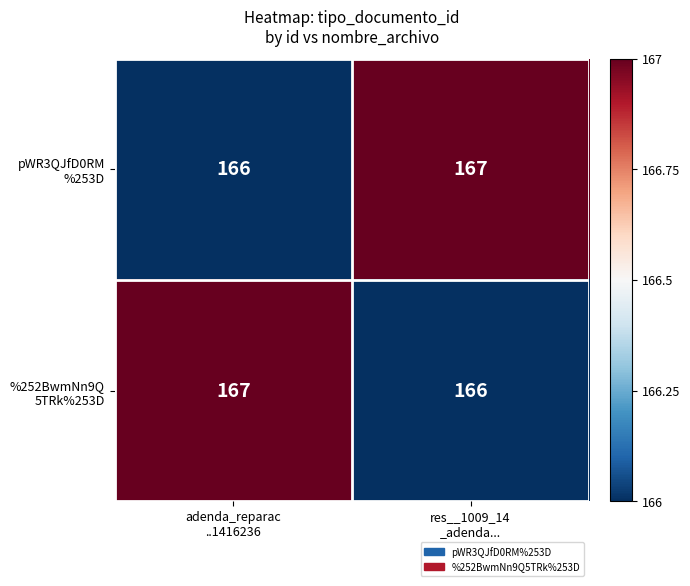

What is the minimum value shown in the chart?

166